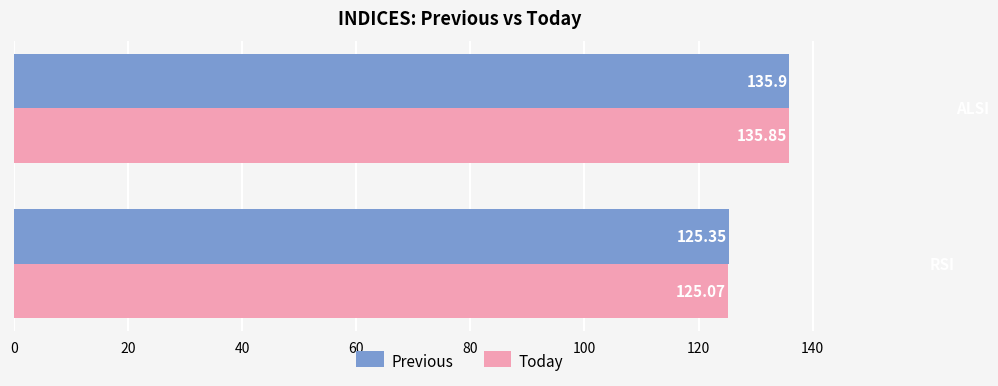

Rank the series by their average value, from lowest to highest.

Today, Previous